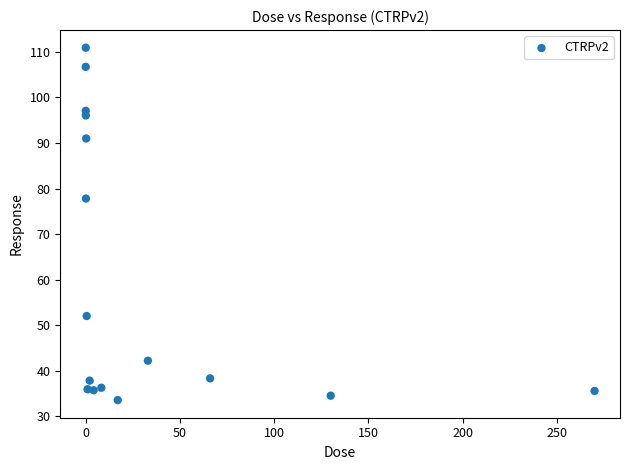

What is the range of X values (max minus min)?

270.0